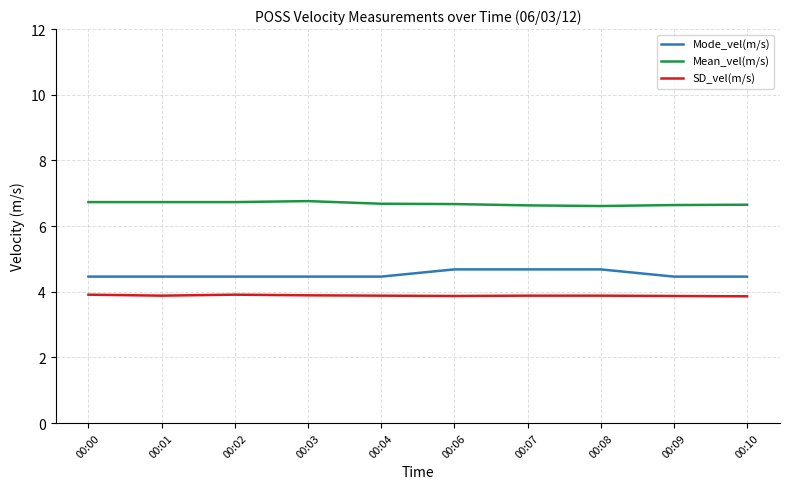

True or false: Mode_vel(m/s) and Mean_vel(m/s) intersect in this chart.

False